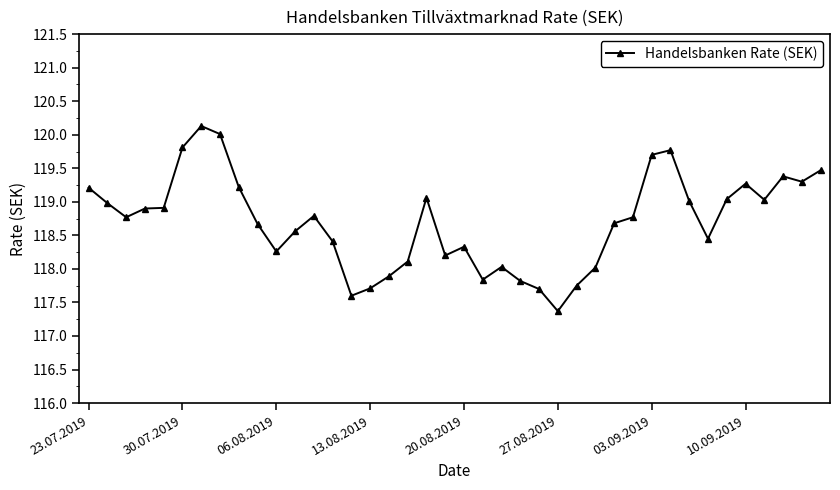

What is the value of the 8th point from the left?

120.0